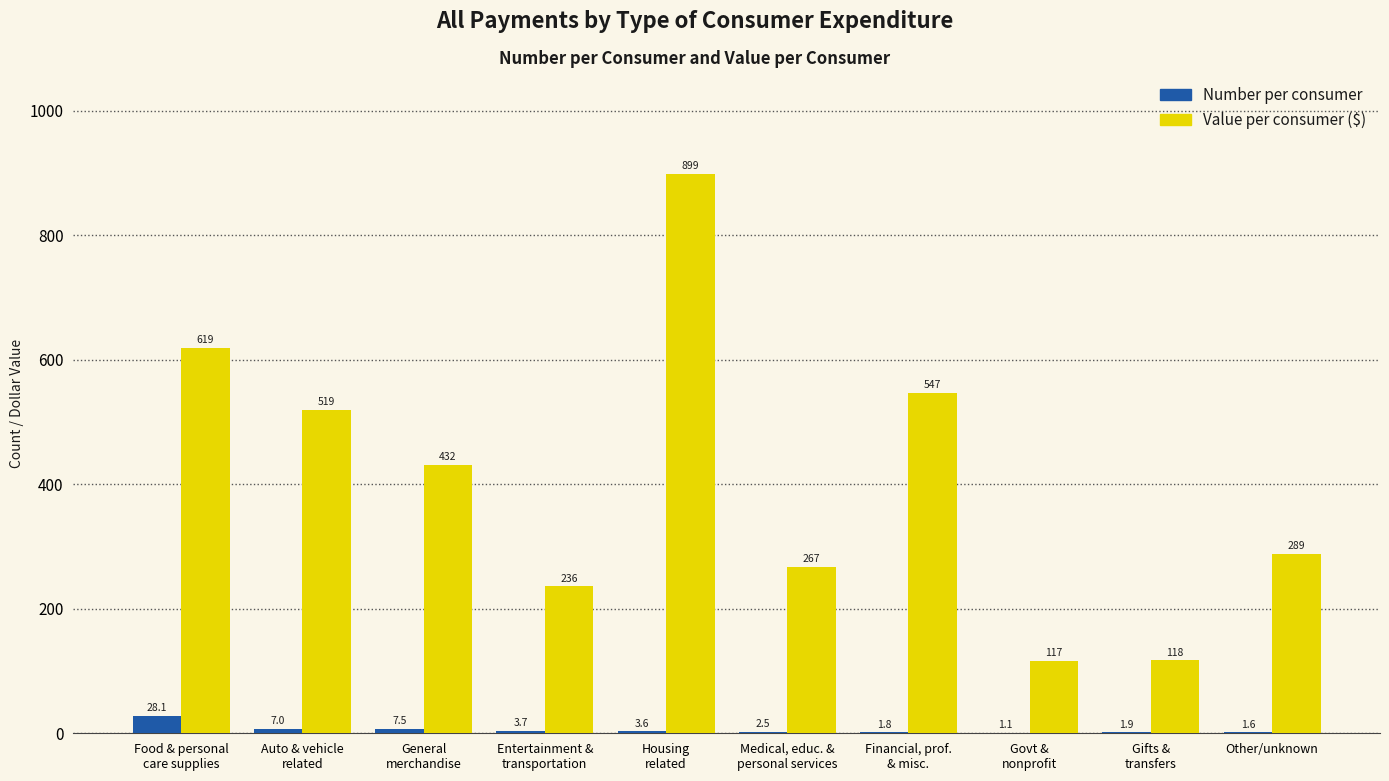

What is the maximum value shown in the chart?

898.9